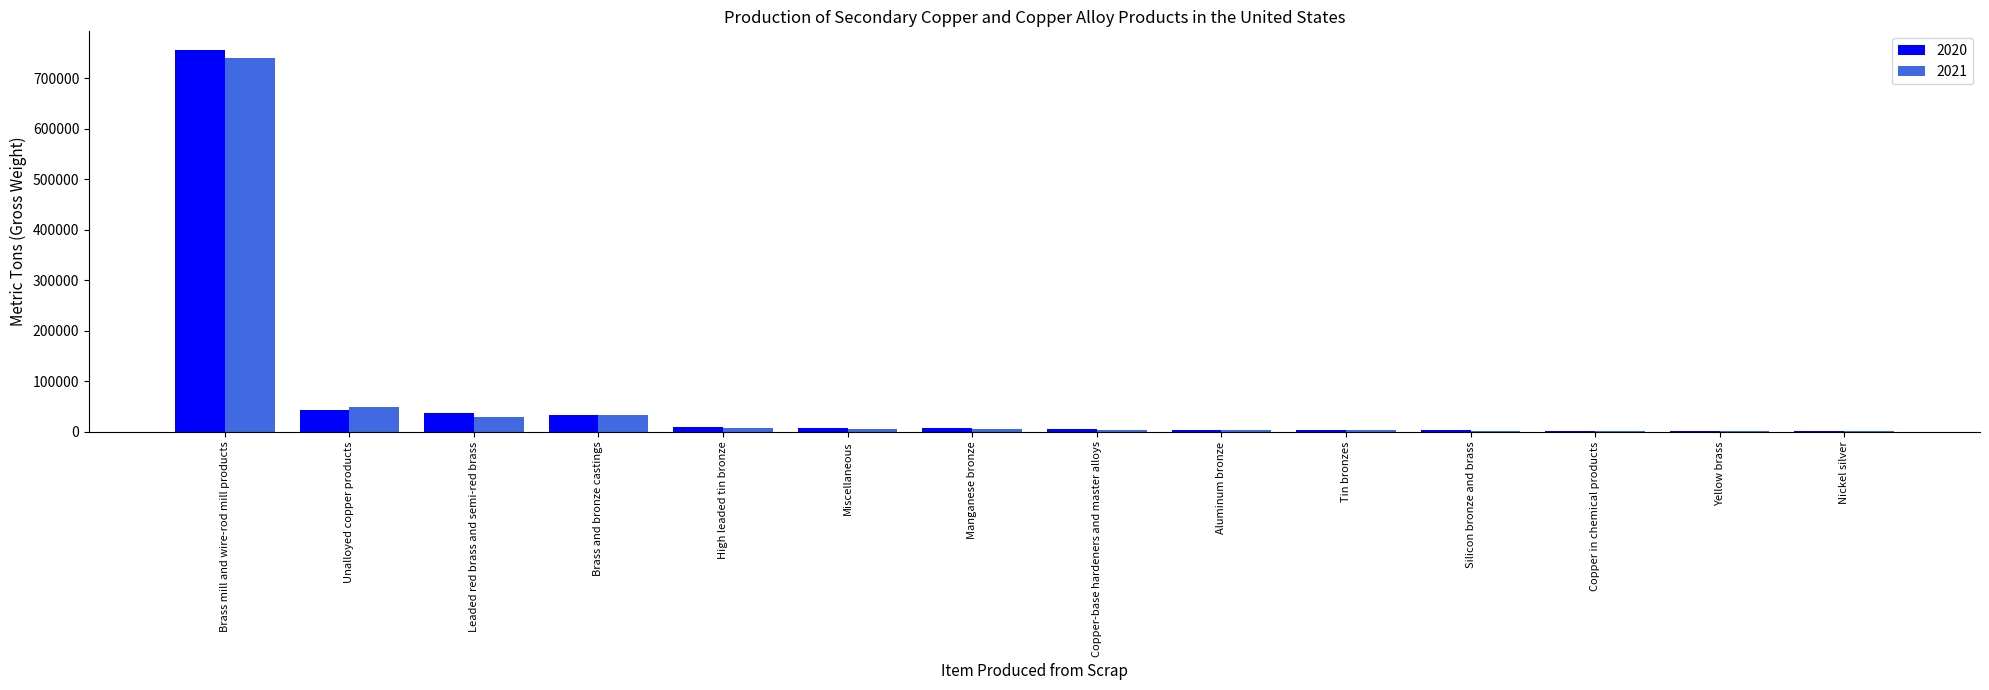

What is the sum of the 2020 values at Brass and bronze castings and Miscellaneous?

40750